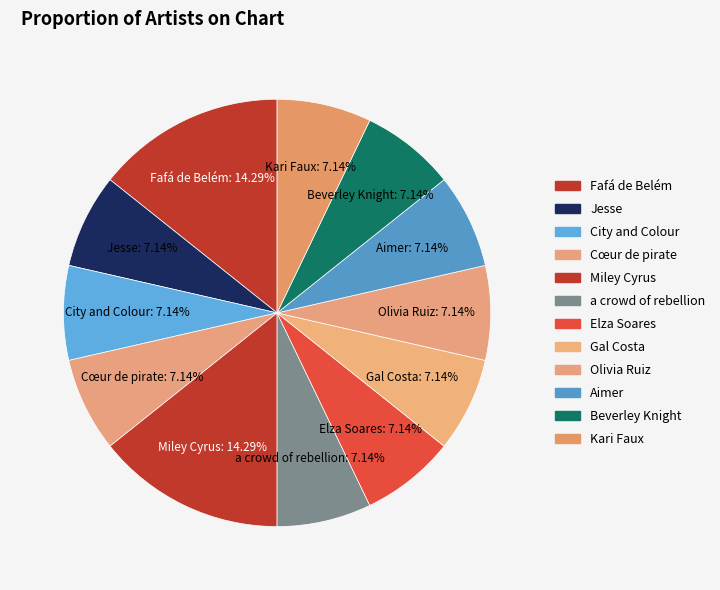

How many segments does this pie chart have?

12